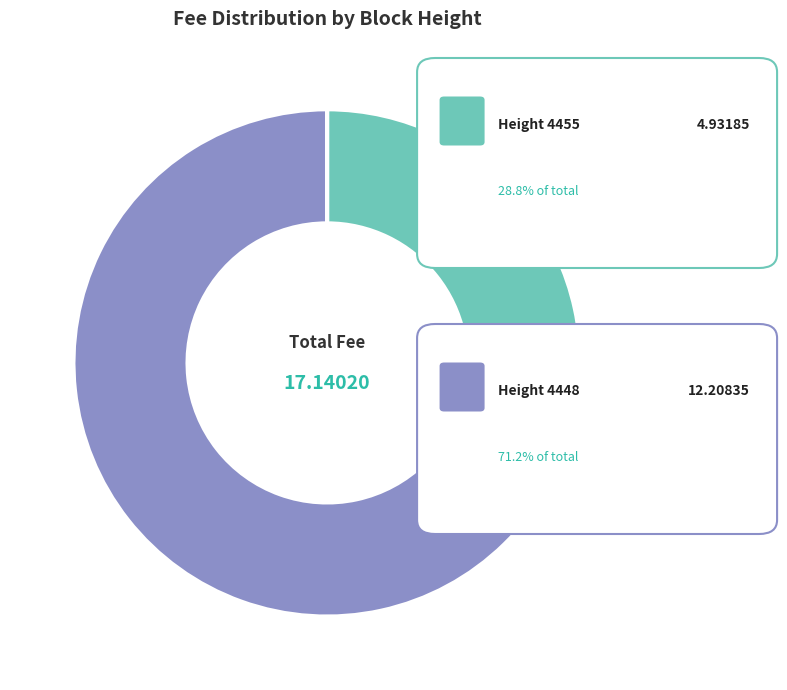

Is there a majority slice in this chart?

Yes